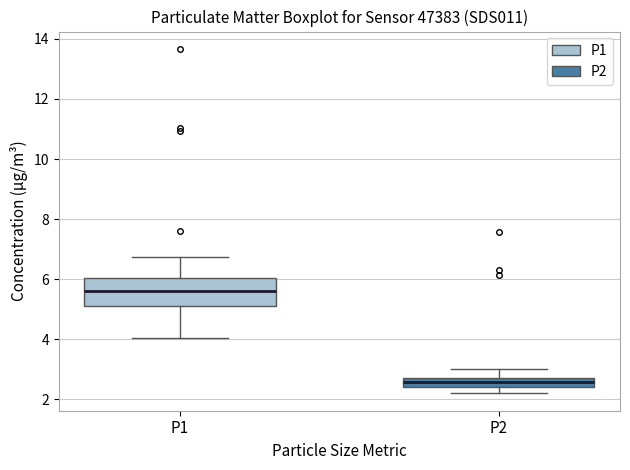

Reading left to right, read every box against the y-axis: the position of its median line, the range the box covers, and the ends of its whiskers. The values are not printed on the chart, so give them approximately, as read against the axis.

P1: median 5.6, box 5.2 to 6.0, whiskers 4.0 to 6.8
P2: median 2.6, box 2.4 to 2.8, whiskers 2.2 to 3.0